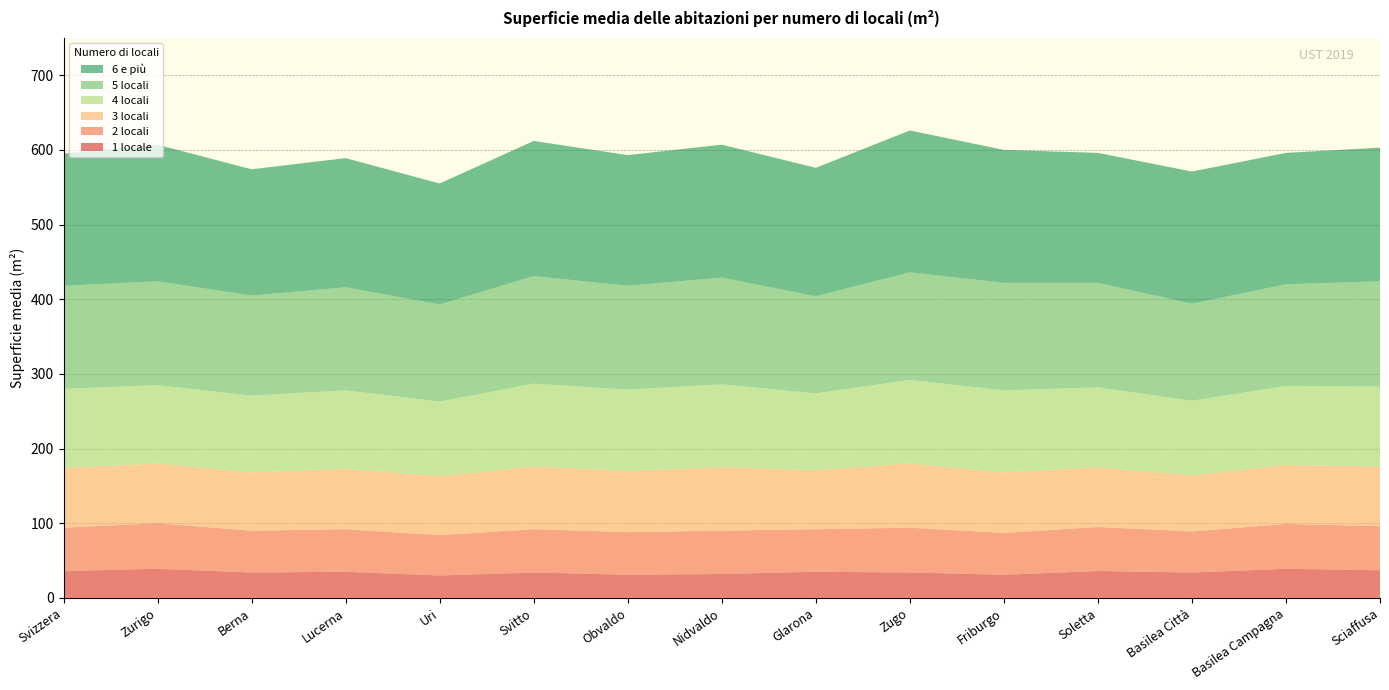

Reading left to right, transcribe all the data shown in this chart.

1 locale: Svizzera=36	Zurigo=39	Berna=34	Lucerna=35	Uri=30	Svitto=34	Obvaldo=31	Nidvaldo=32	Glarona=35	Zugo=34	Friburgo=31	Soletta=36	Basilea Città=34	Basilea Campagna=39	Sciaffusa=37
2 locali: Svizzera=58	Zurigo=61	Berna=56	Lucerna=57	Uri=54	Svitto=58	Obvaldo=57	Nidvaldo=58	Glarona=57	Zugo=60	Friburgo=56	Soletta=59	Basilea Città=55	Basilea Campagna=60	Sciaffusa=59
3 locali: Svizzera=80	Zurigo=80	Berna=78	Lucerna=81	Uri=79	Svitto=84	Obvaldo=82	Nidvaldo=85	Glarona=79	Zugo=86	Friburgo=81	Soletta=80	Basilea Città=75	Basilea Campagna=79	Sciaffusa=80
4 locali: Svizzera=106	Zurigo=105	Berna=103	Lucerna=105	Uri=100	Svitto=111	Obvaldo=109	Nidvaldo=111	Glarona=103	Zugo=112	Friburgo=110	Soletta=107	Basilea Città=100	Basilea Campagna=106	Sciaffusa=107
5 locali: Svizzera=138	Zurigo=139	Berna=134	Lucerna=138	Uri=130	Svitto=144	Obvaldo=139	Nidvaldo=143	Glarona=130	Zugo=144	Friburgo=144	Soletta=140	Basilea Città=130	Basilea Campagna=136	Sciaffusa=141
6 e più: Svizzera=177	Zurigo=183	Berna=169	Lucerna=173	Uri=162	Svitto=181	Obvaldo=175	Nidvaldo=178	Glarona=172	Zugo=190	Friburgo=178	Soletta=174	Basilea Città=177	Basilea Campagna=176	Sciaffusa=179